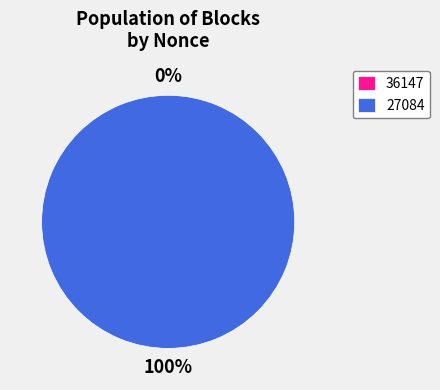

To the nearest percent, what is the difference between the largest and smallest slice percentages?

100%